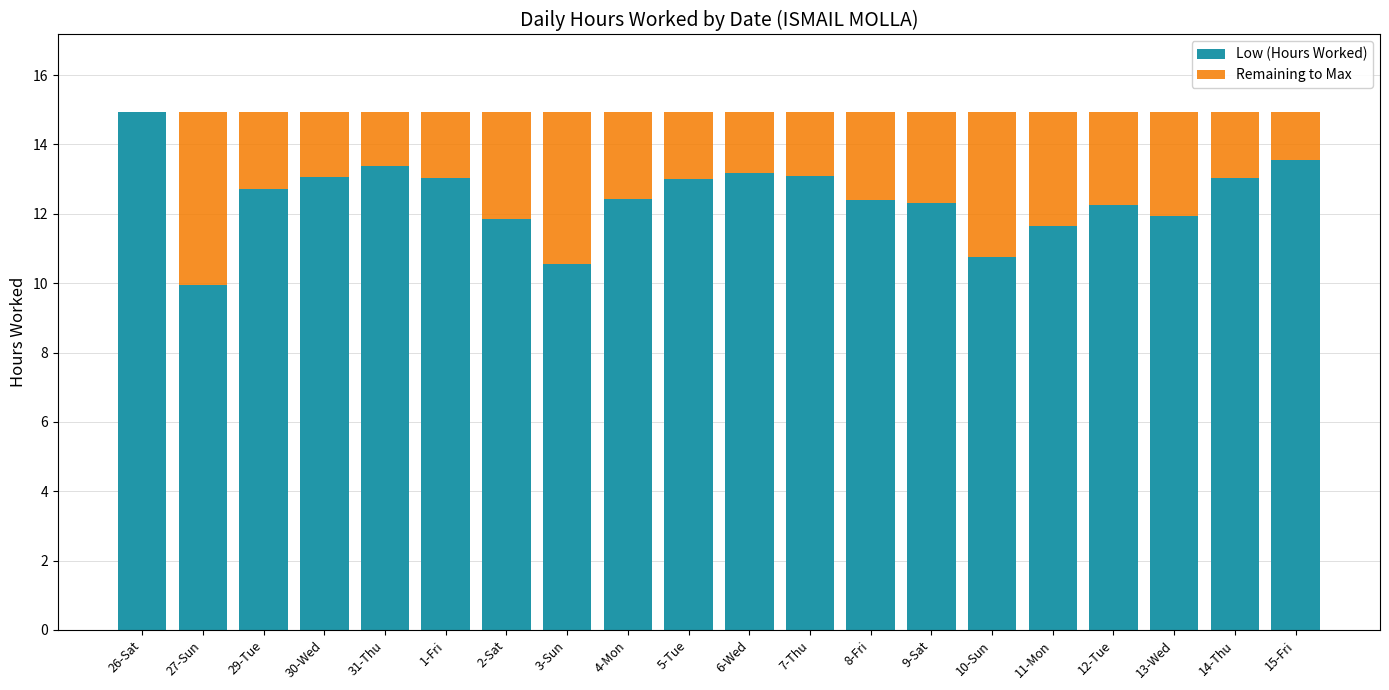

What is the total value across all series at 2-Sat?

14.9